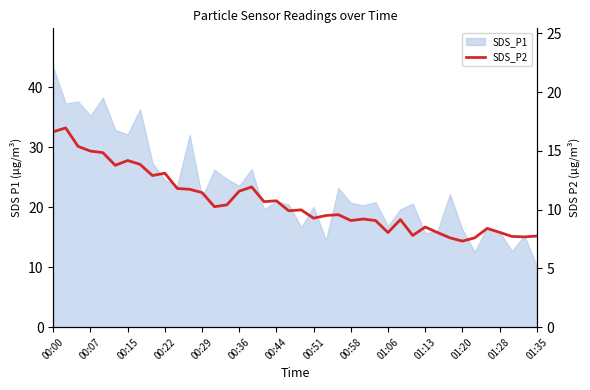

At which label does the data first exceed 9?

00:00